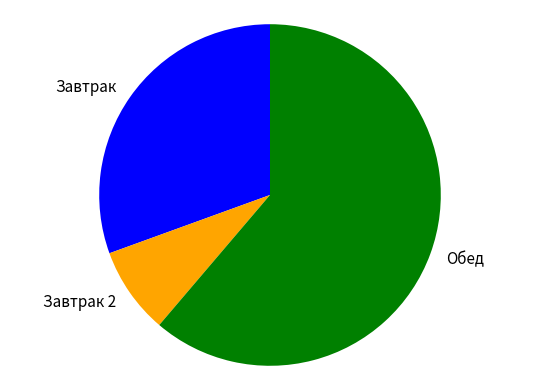

Which slice is the largest?

Обед